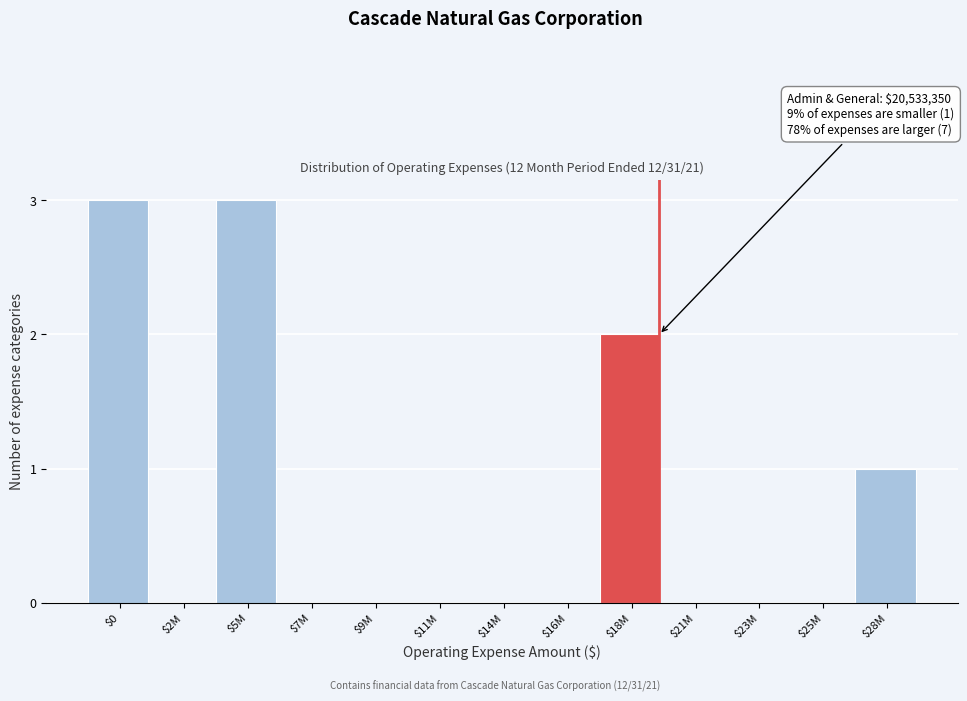

True or false: the data shows 0 at $14M.

True